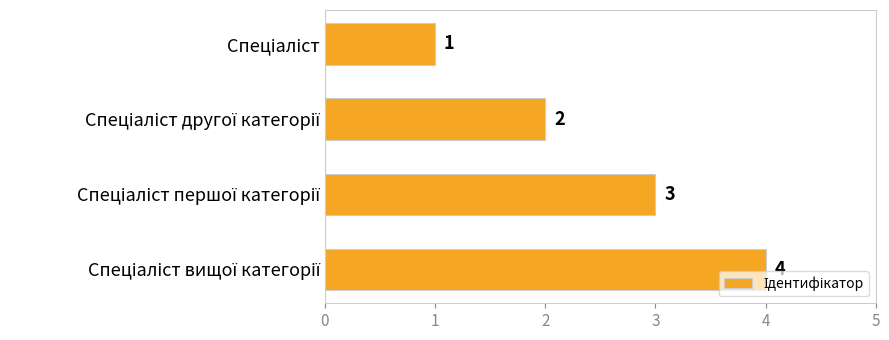

How many bars are there in total?

4